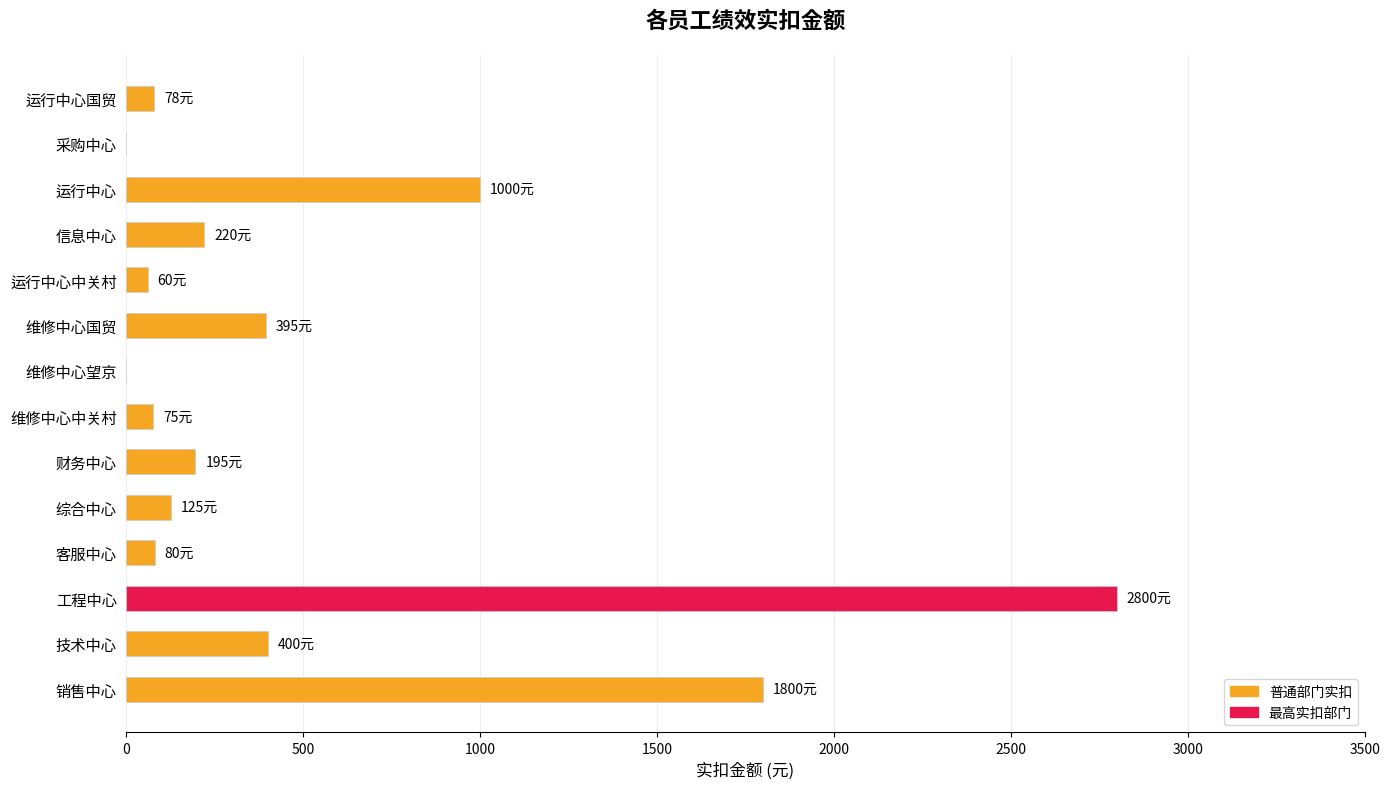

The value at 销售中心 is 1800. True or false?

True